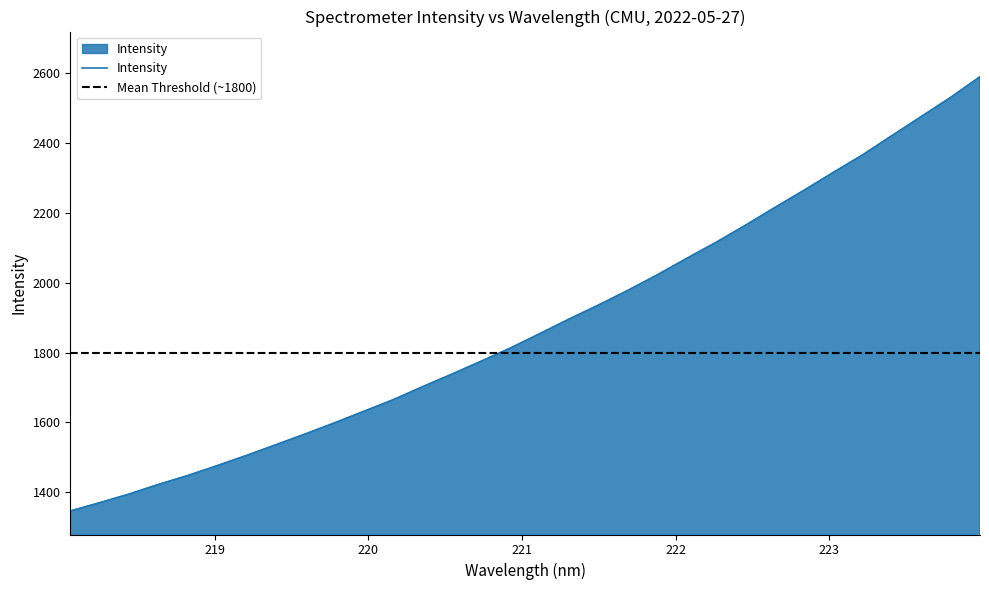

What is the change in value from 219.0156 to 223.9802?

+1114.0